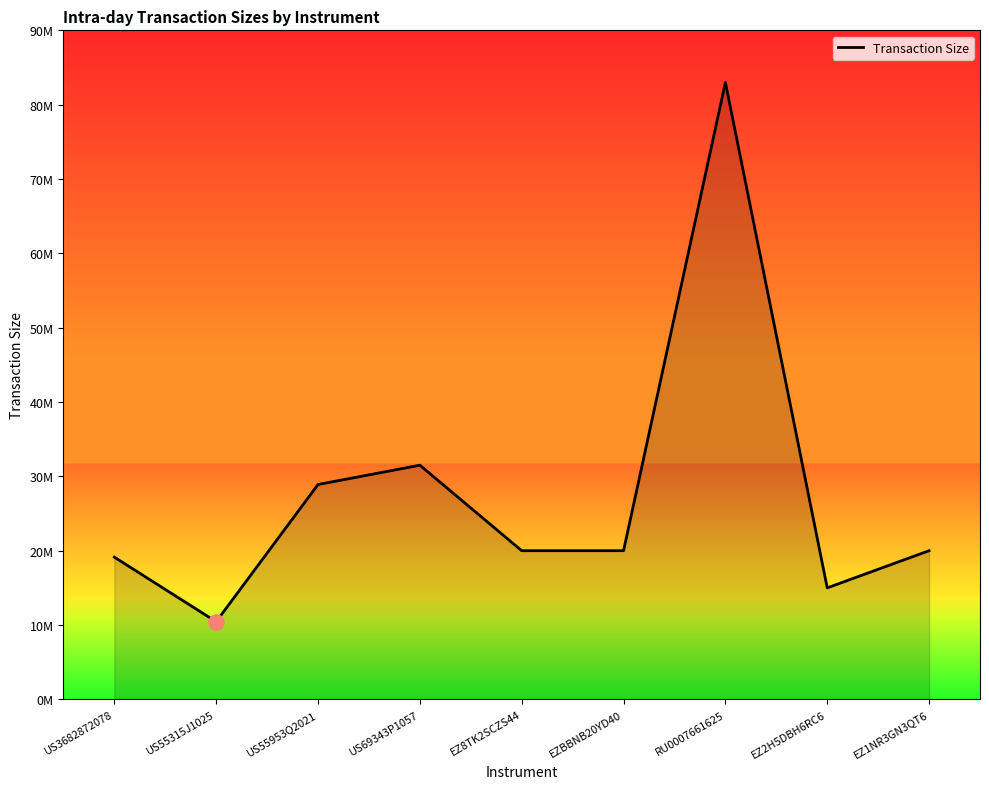

Which has a higher value, US55315J1025 or US55953Q2021?

US55953Q2021